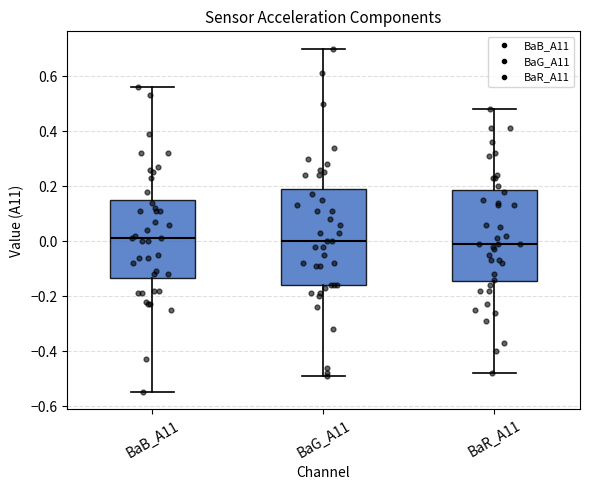

Reading left to right, read every box against the y-axis: the position of its median line, the range the box covers, and the ends of its whiskers. The values are not printed on the chart, so give them approximately, as read against the axis.

BaB_A11: median 0.02, box -0.14 to 0.16, whiskers -0.54 to 0.56
BaG_A11: median 0.00, box -0.16 to 0.18, whiskers -0.48 to 0.70
BaR_A11: median 0.00, box -0.14 to 0.18, whiskers -0.48 to 0.48